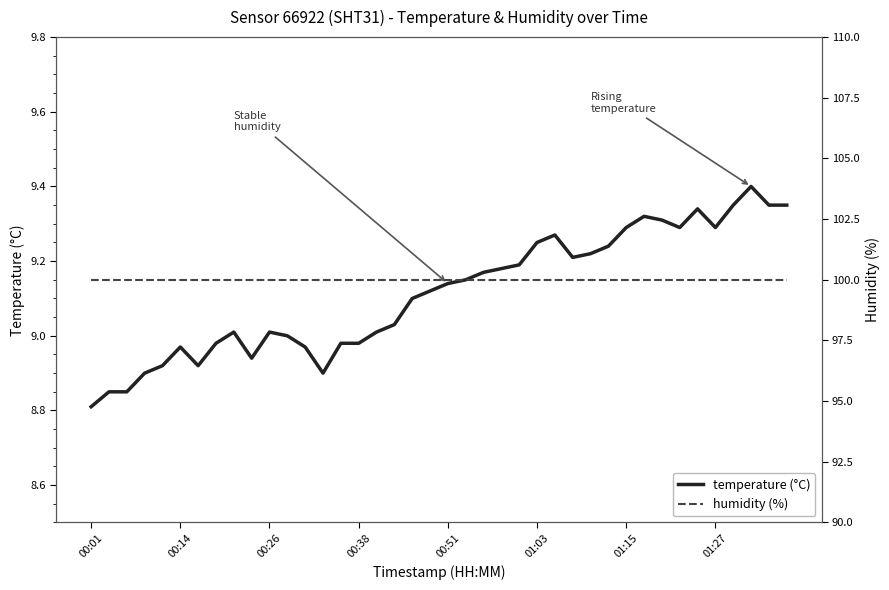

What is the value of the temperature point at the 35th from the left?

9.3